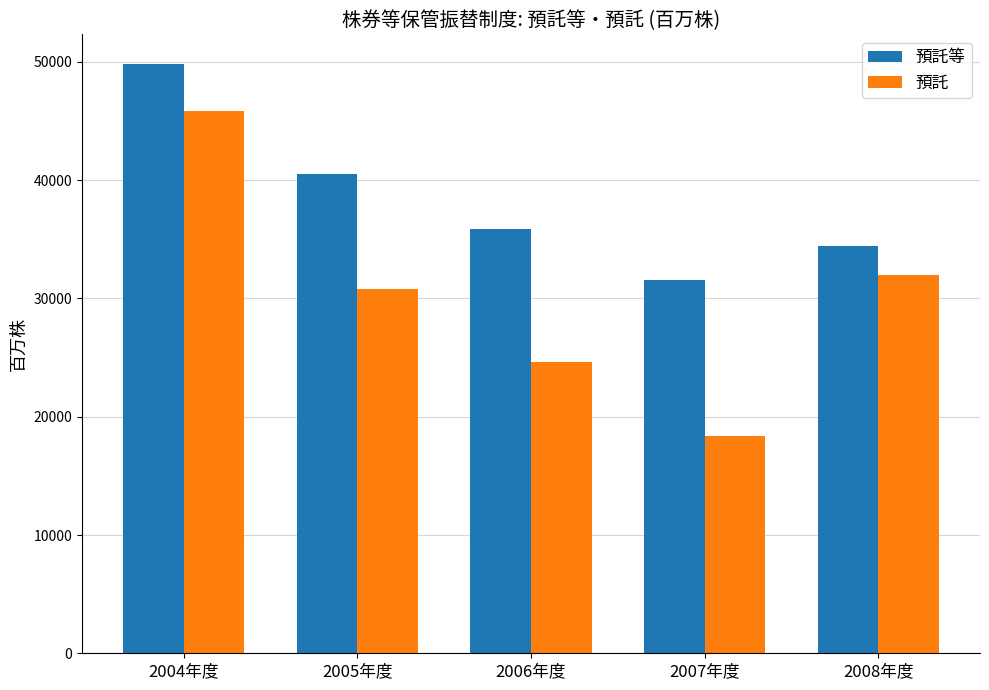

What is the spread (max minus min) of values at 2007年度?

13195